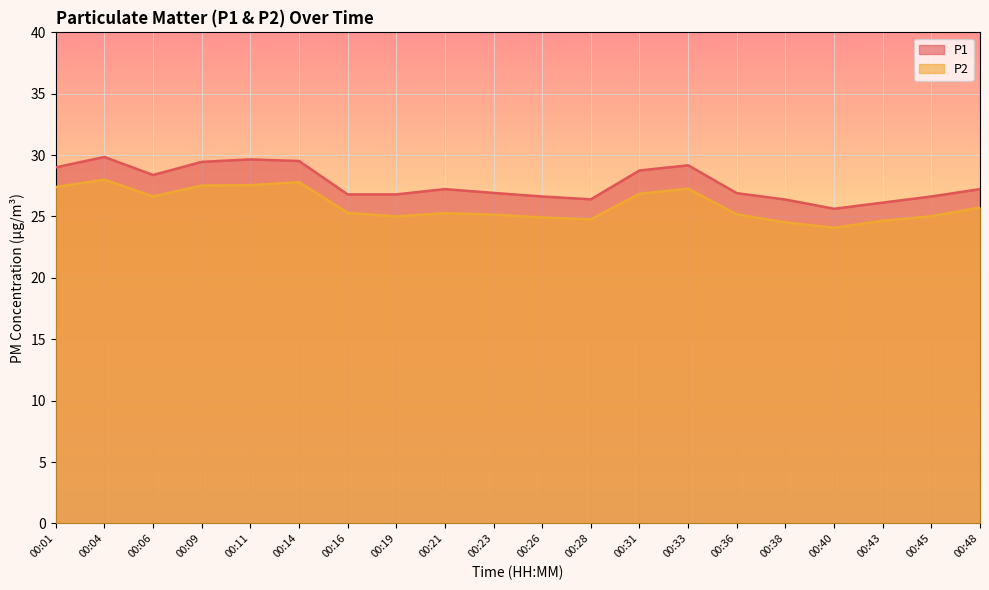

How many lines are shown in the chart?

2